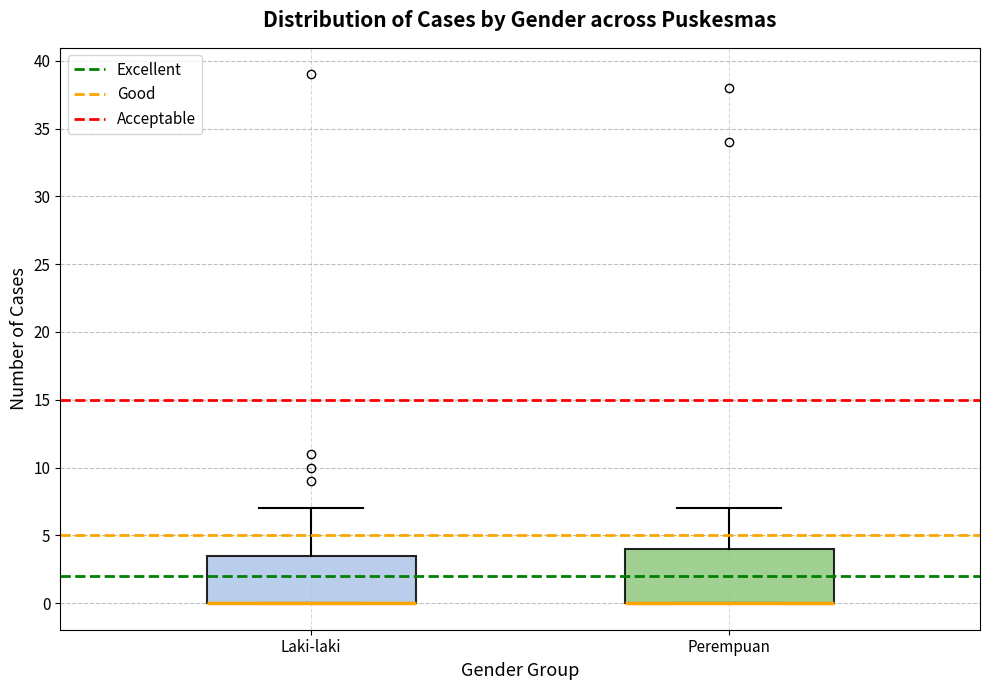

Reading left to right, transcribe this box plot: for each box, give where its median line is, the range the box spans, and where its two whiskers end, as read against the y-axis. The values are not printed on the chart, so give them approximately, as read against the axis.

Laki-laki: median 0.0 (drawn on the box's lower edge), box 0.0 to 3.5, whiskers 0.0 to 7.0
Perempuan: median 0.0 (drawn on the box's lower edge), box 0.0 to 4.0, whiskers 0.0 to 7.0